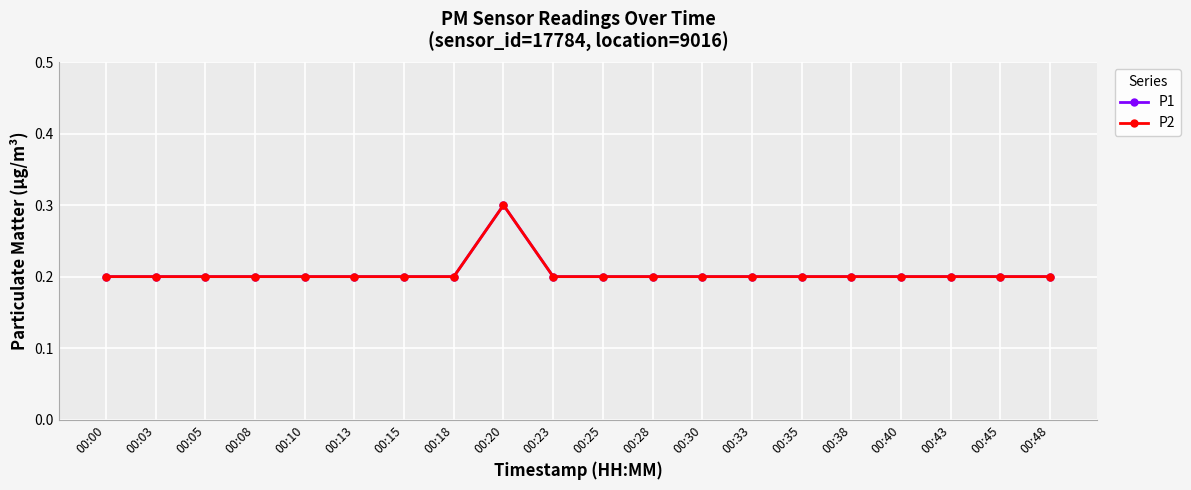

Is this an area chart (filled region under the line)?

No